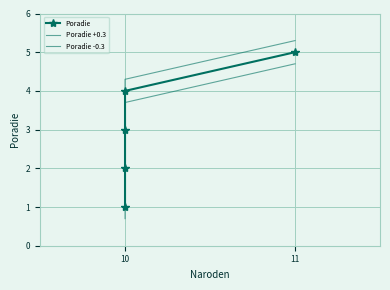

What is the minimum value for Poradie?

1.0